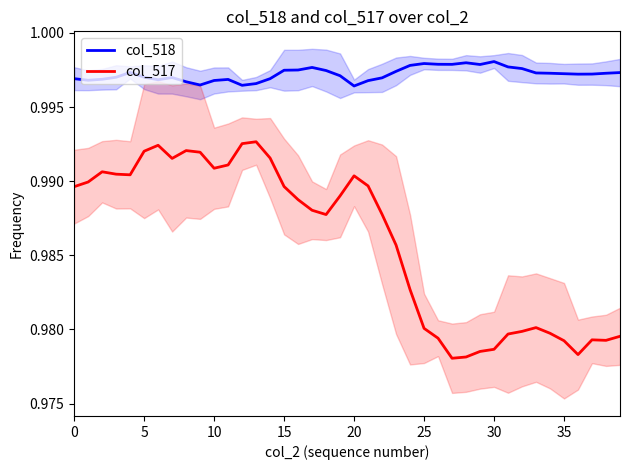

What is the average value of the col_518 series?

1.0